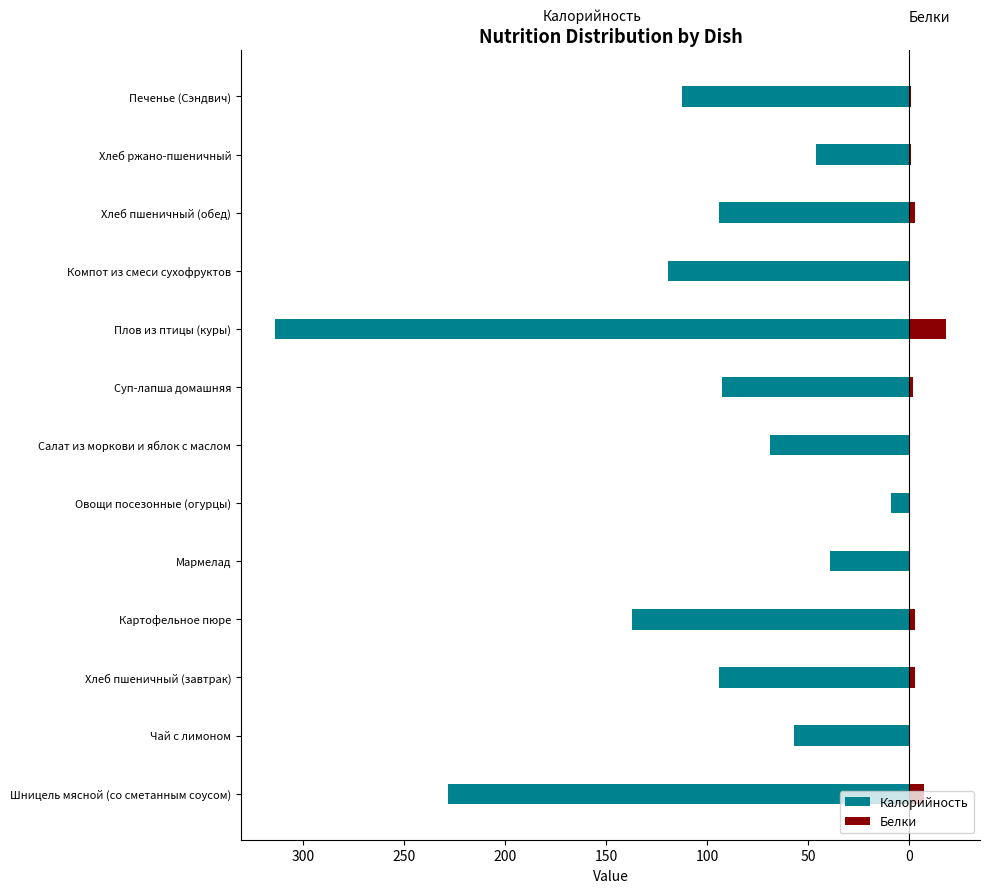

Between Чай с лимоном and Печенье (Сэндвич), which series saw the biggest shift?

Калорийность